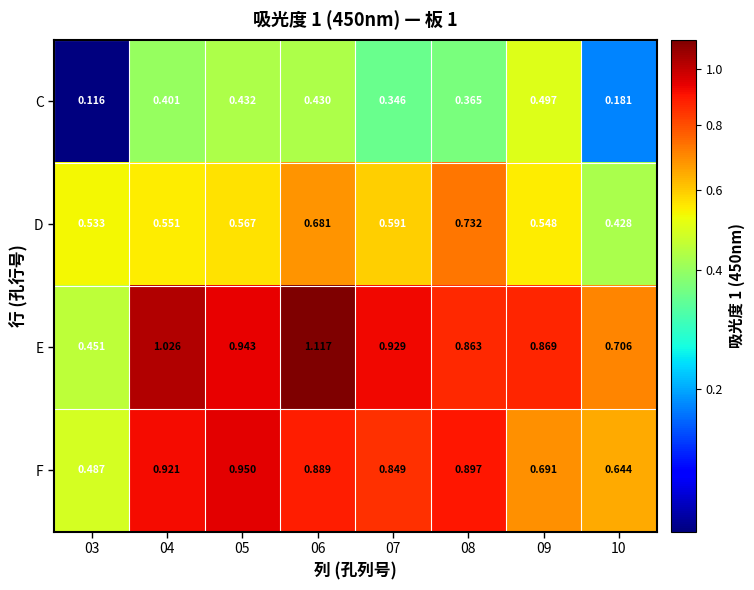

Which series has the largest total across all categories?

E